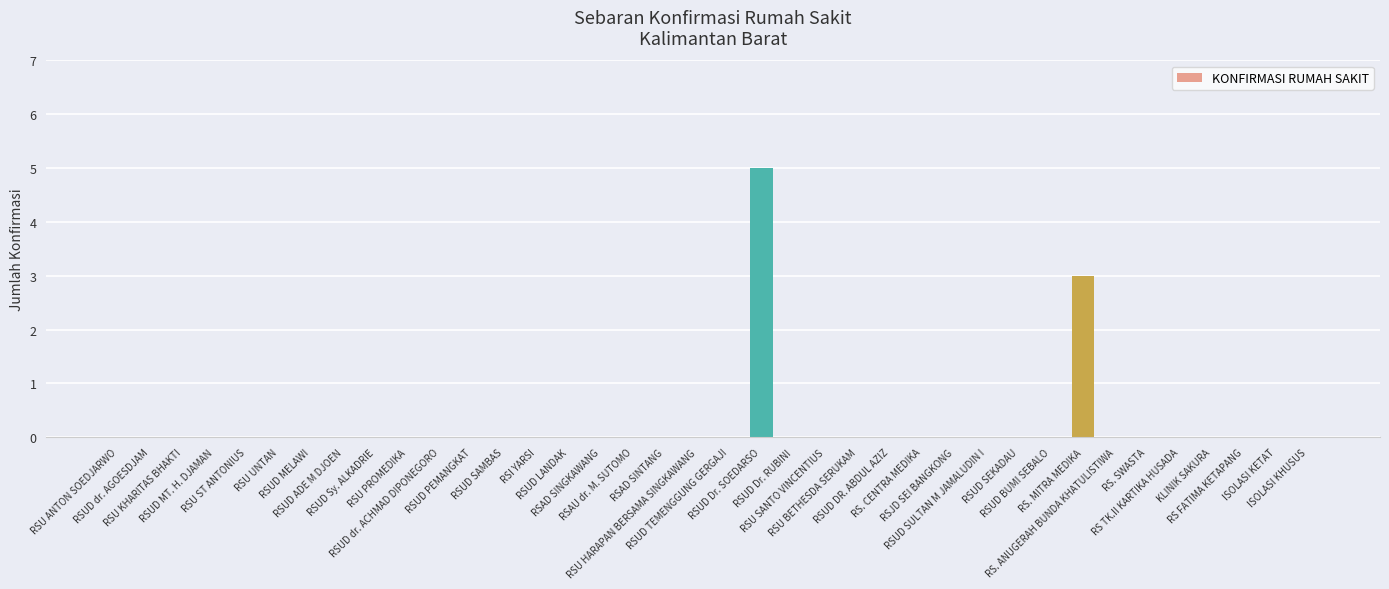

What is the sum of all values?

8